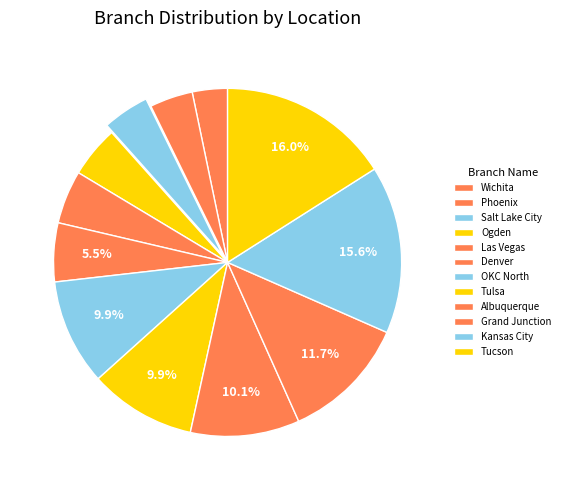

How much of the chart is everything except OKC North?

90.1%